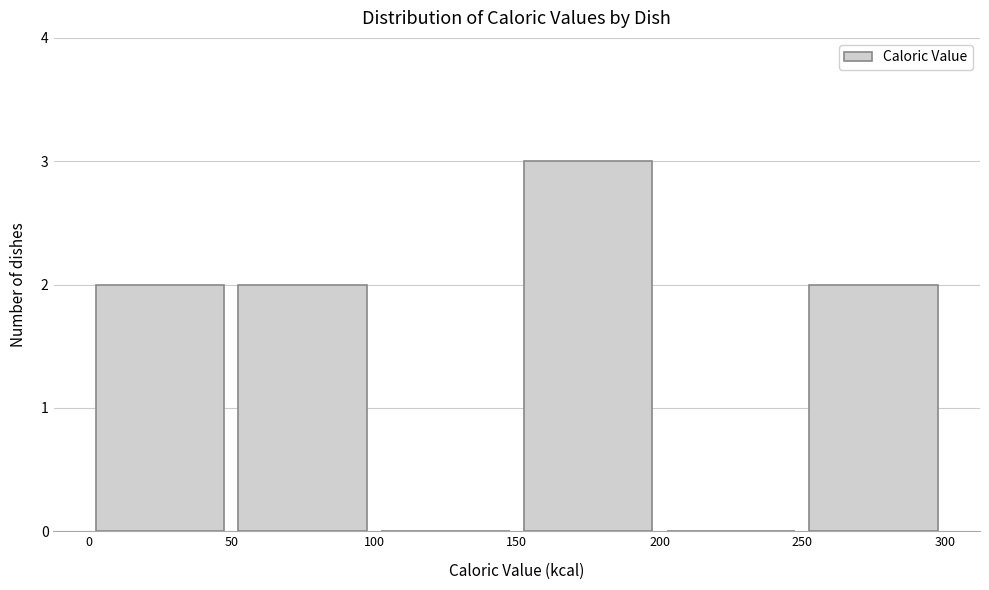

Reading left to right, transcribe this chart: for each bar, give the range it covers on the x-axis and its height. The values are not printed on the chart, so give them approximately, as read against the axis.

0 to 50: 2
50 to 100: 2
100 to 150: 0
150 to 200: 3
200 to 250: 0
250 to 300: 2